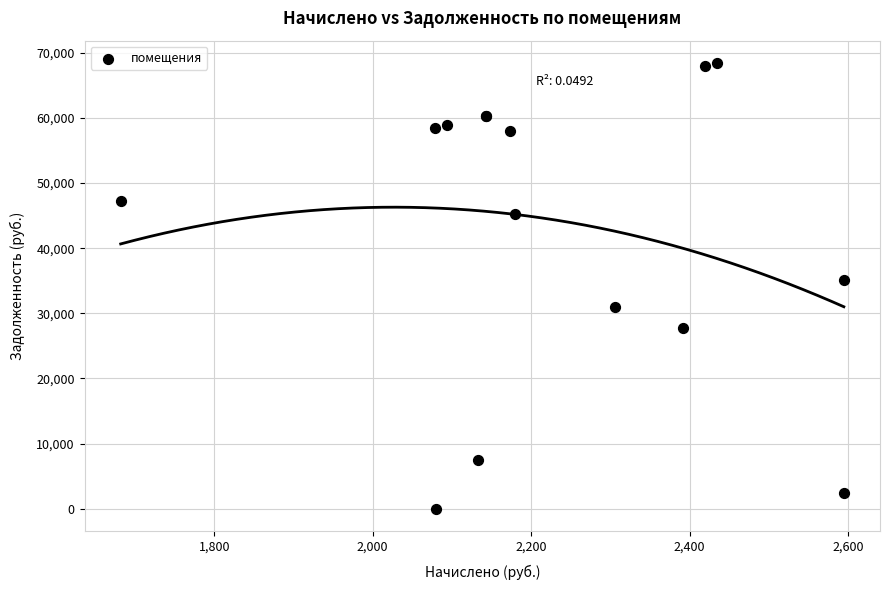

What Y value in the scatter plot is closest to 34228?

35046.3